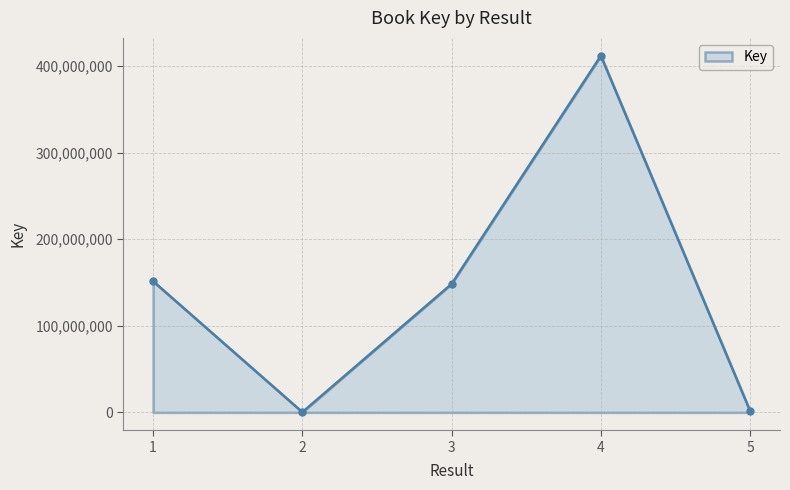

What is the smallest value displayed?

314334